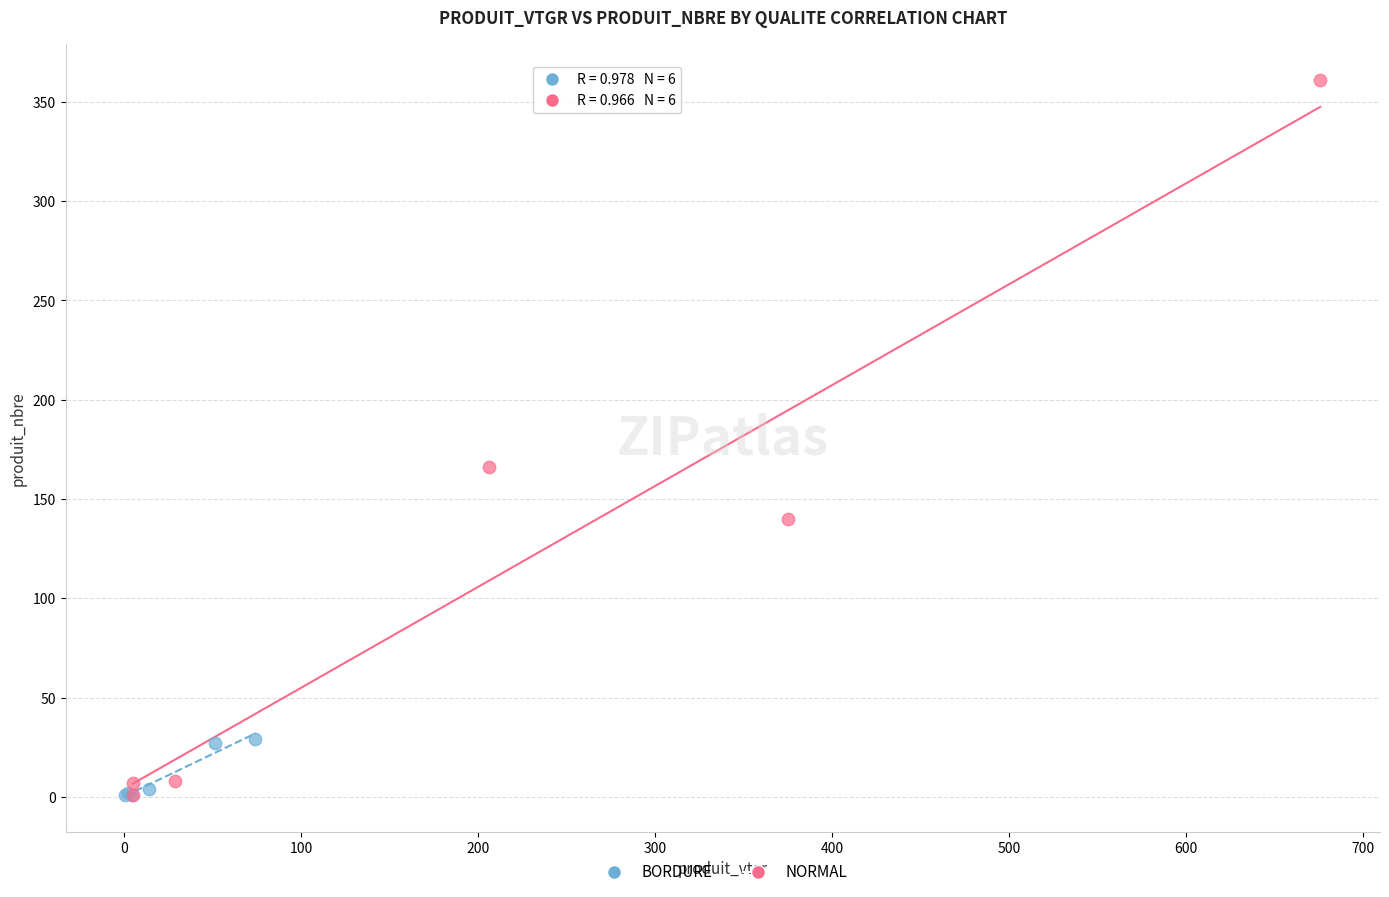

Which series has the widest spread of Y values?

NORMAL